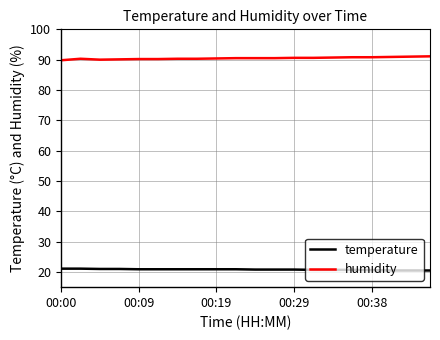

Which series has the largest total across all categories?

humidity